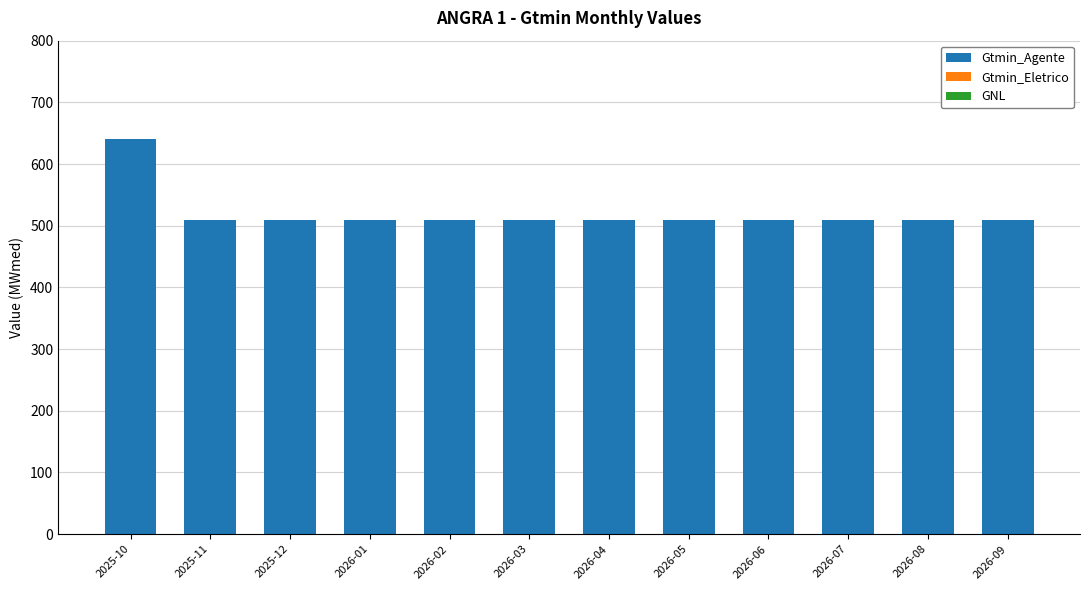

Are the bars horizontal?

No